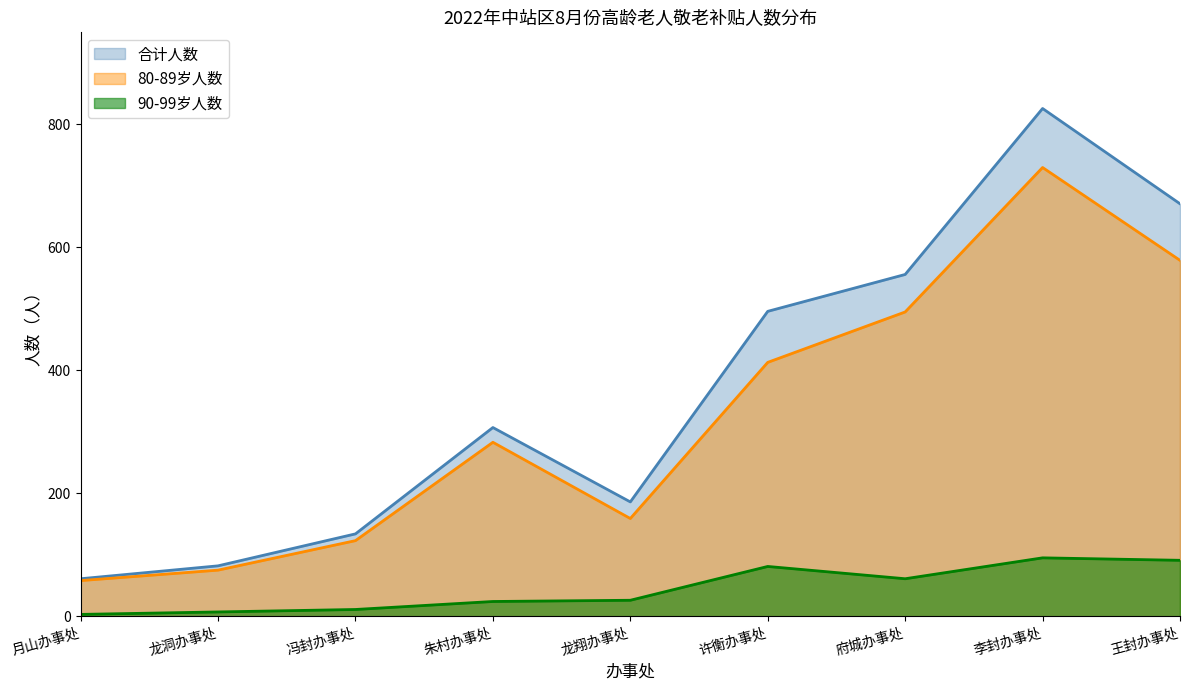

True or false: 合计人数 and 80-89岁人数 intersect in this chart.

False